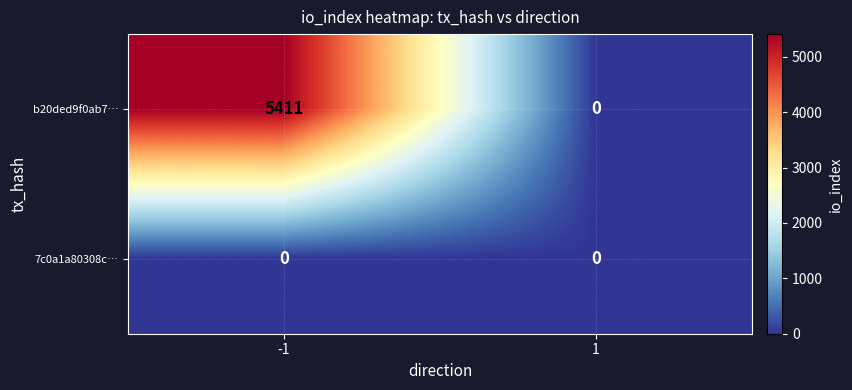

The value of b20ded9f0ab7… at -1 is 5411. True or false?

True